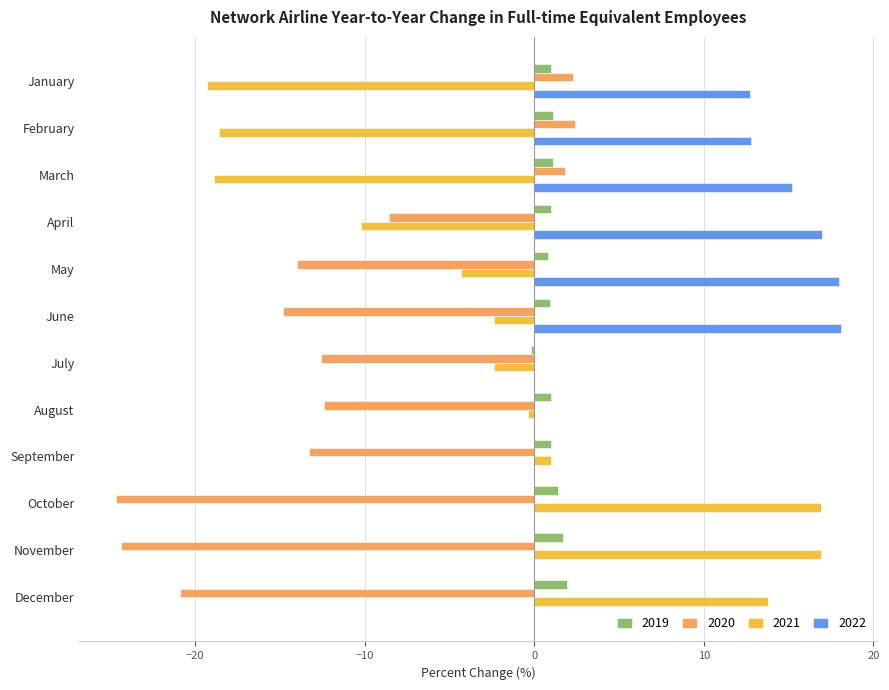

Which series changed the most between February and September?

2021